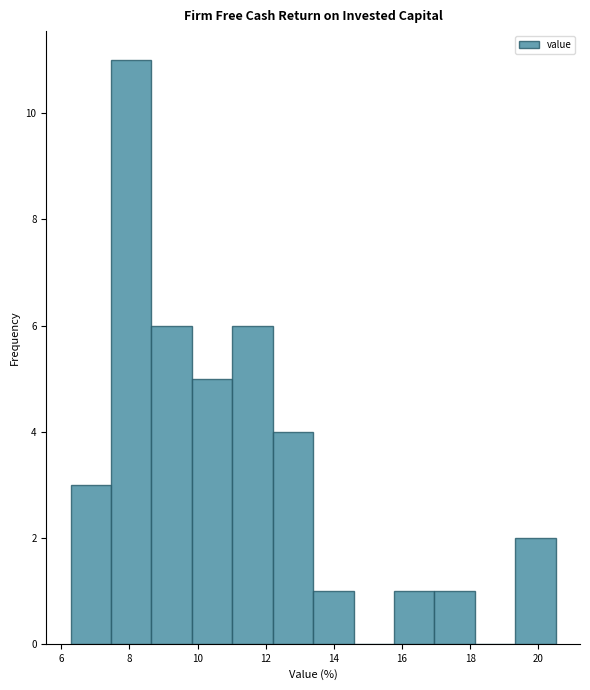

Reading left to right, list every bar in this chart as the range it spans on the x-axis followed by its height. Neither the bar edges nor the heights are printed on the chart, so give them approximately, as read against the axes.

6.2 to 7.4: 3
7.4 to 8.6: 11
8.6 to 9.8: 6
9.8 to 11.0: 5
11.0 to 12.2: 6
12.2 to 13.4: 4
13.4 to 14.6: 1
14.6 to 15.8: 0
15.8 to 17.0: 1
17.0 to 18.2: 1
18.2 to 19.4: 0
19.4 to 20.6: 2